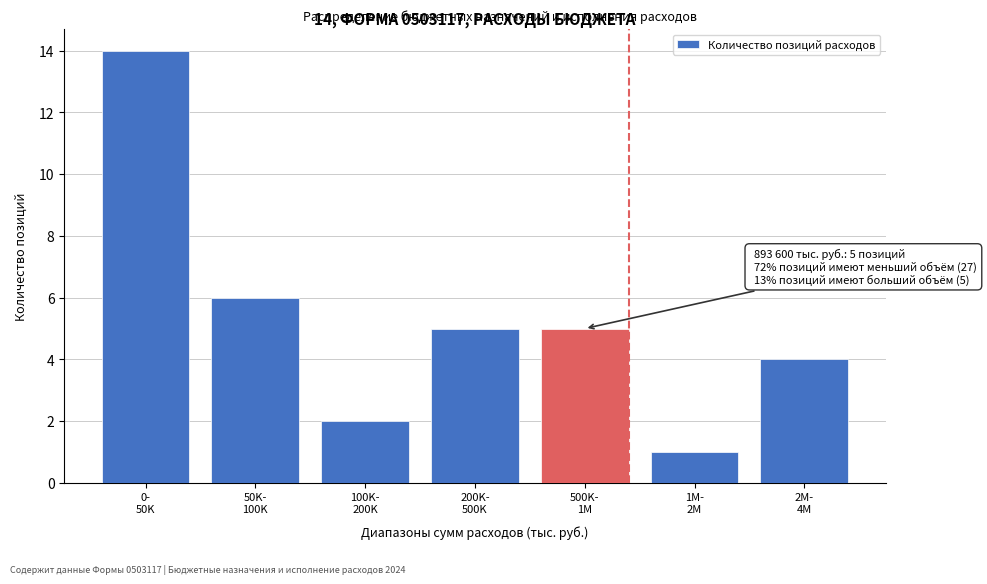

Reading left to right, list all the values displayed in this chart.

14	6	2	5	5	1	4